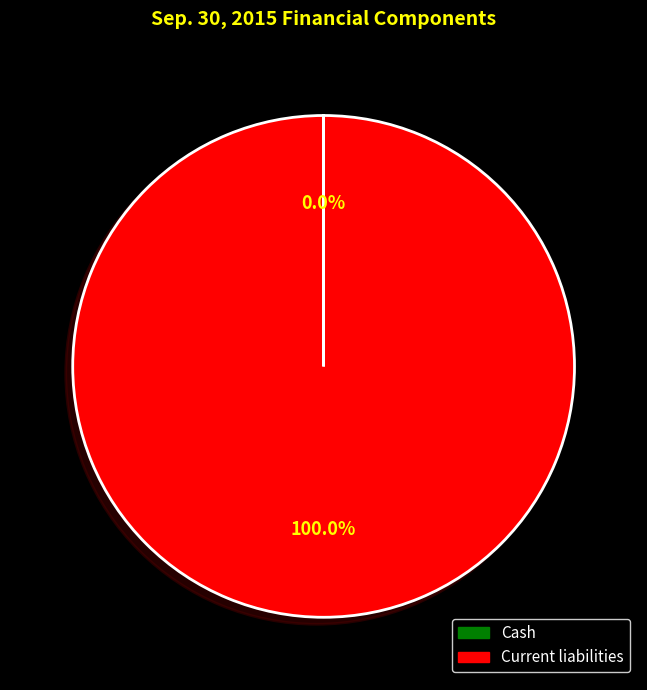

What is the largest slice in the pie chart?

Current liabilities